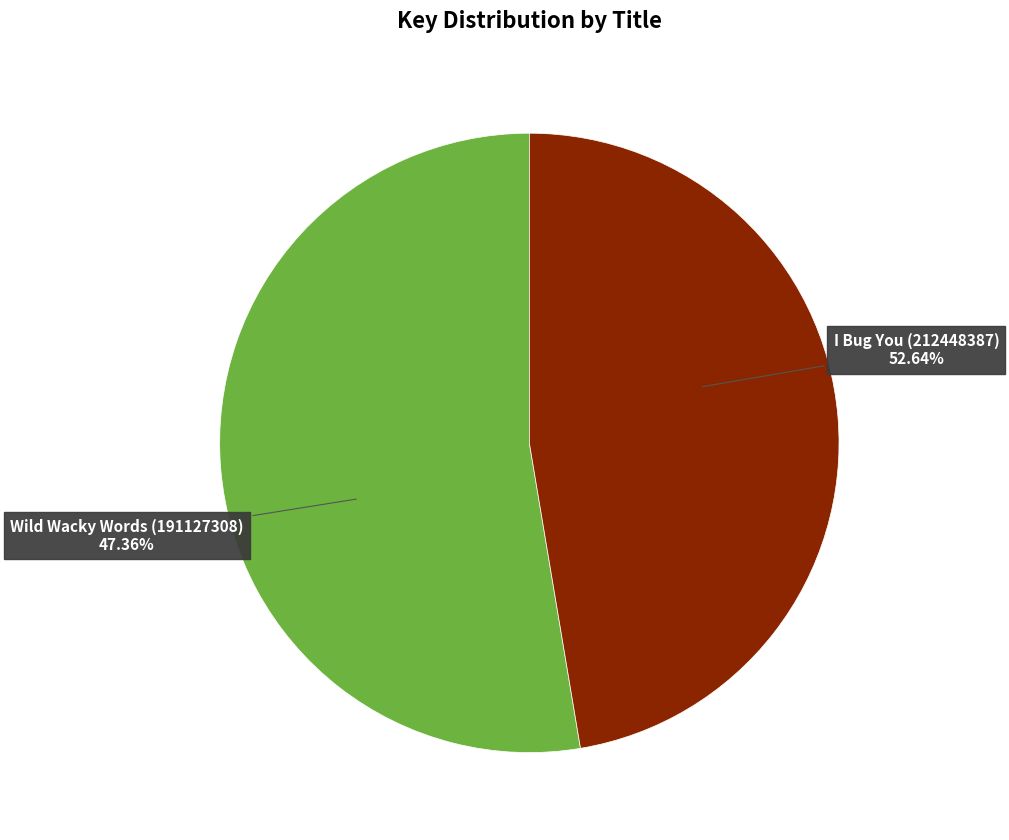

Approximately how many times larger is the value at Wild Wacky Words (191127308) compared to I Bug You (212448387)?

0.9